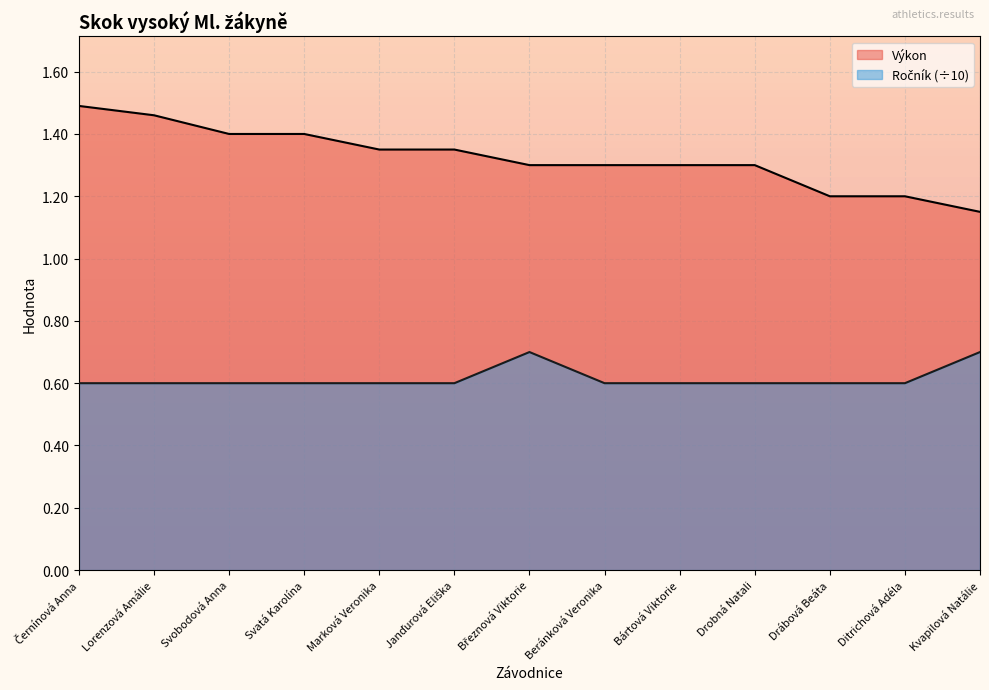

The value of Výkon at Březnová Viktorie is 1.3. True or false?

True